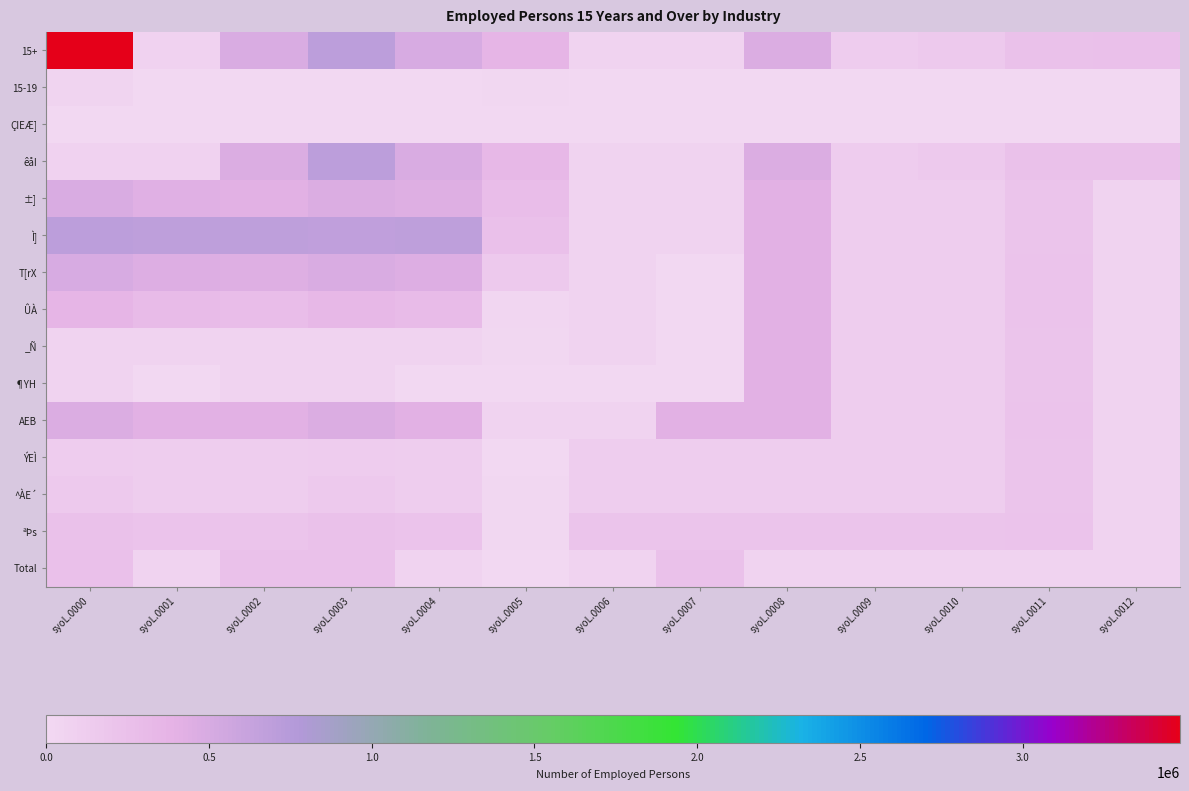

At which category is the sum across all series the highest?

syoL.0000